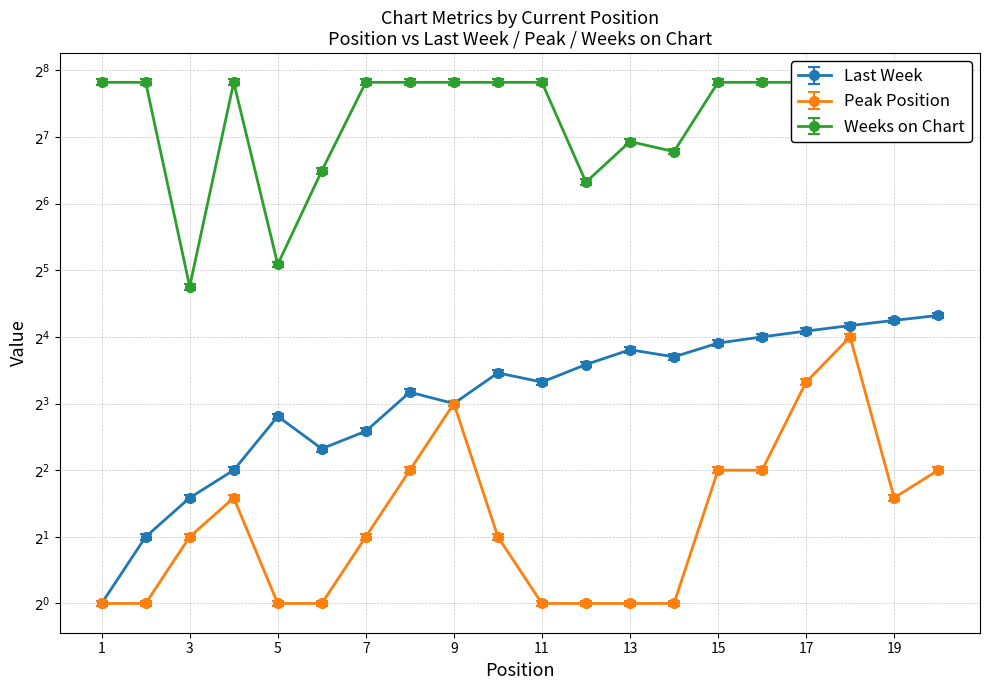

The value of Peak Position at 11 is 0. True or false?

False